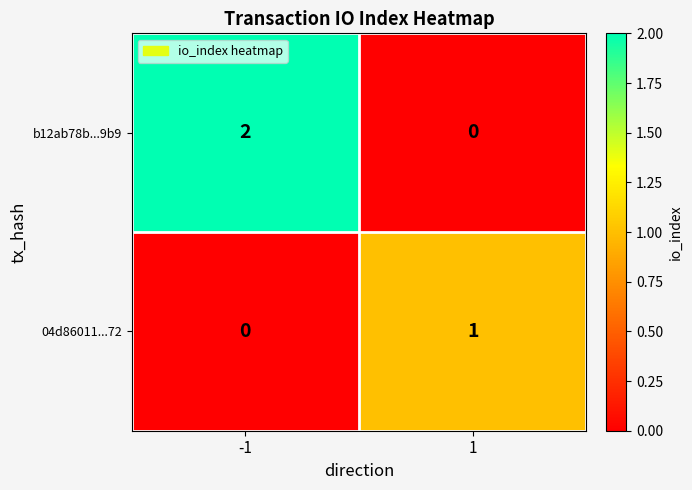

The 04d86011...72 series shows 1 at 1. True or false?

True